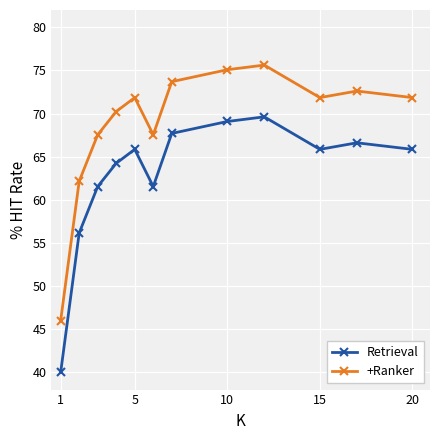

What is the value of the +Ranker point at the 7th from the left?

73.7